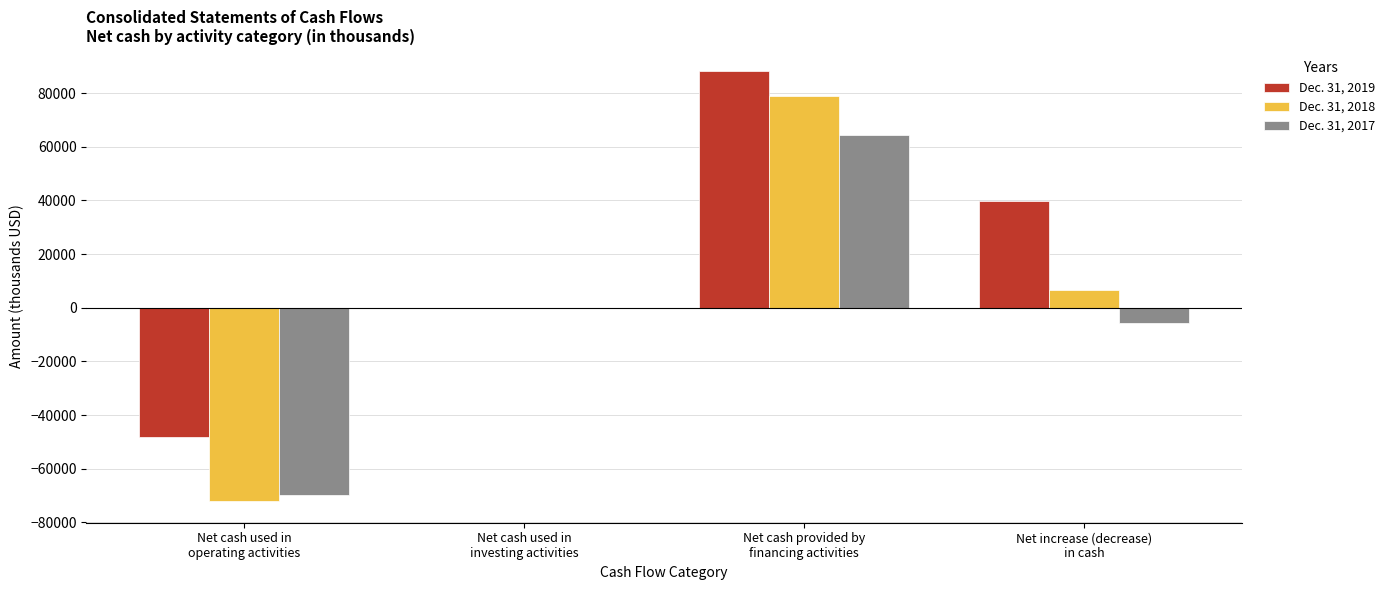

What is the greatest value displayed?

88027